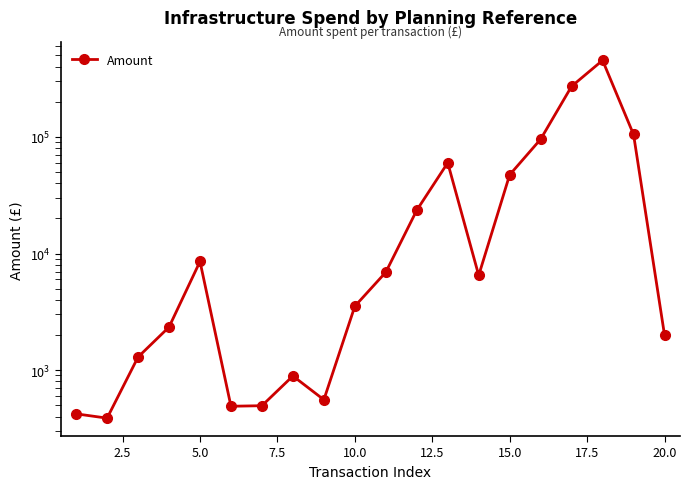

How many lines are shown in the chart?

1